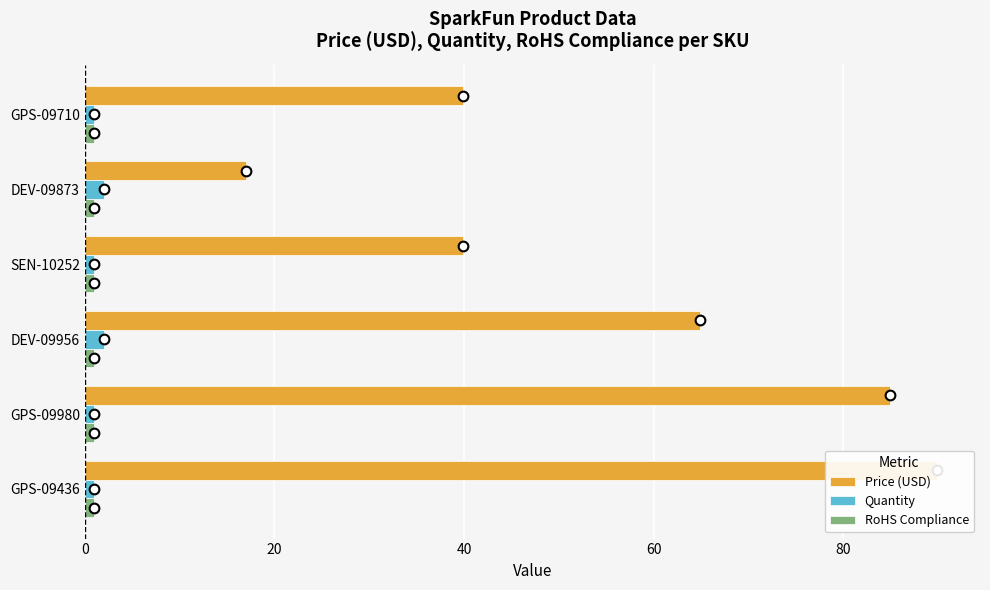

How many groups of bars are there?

6